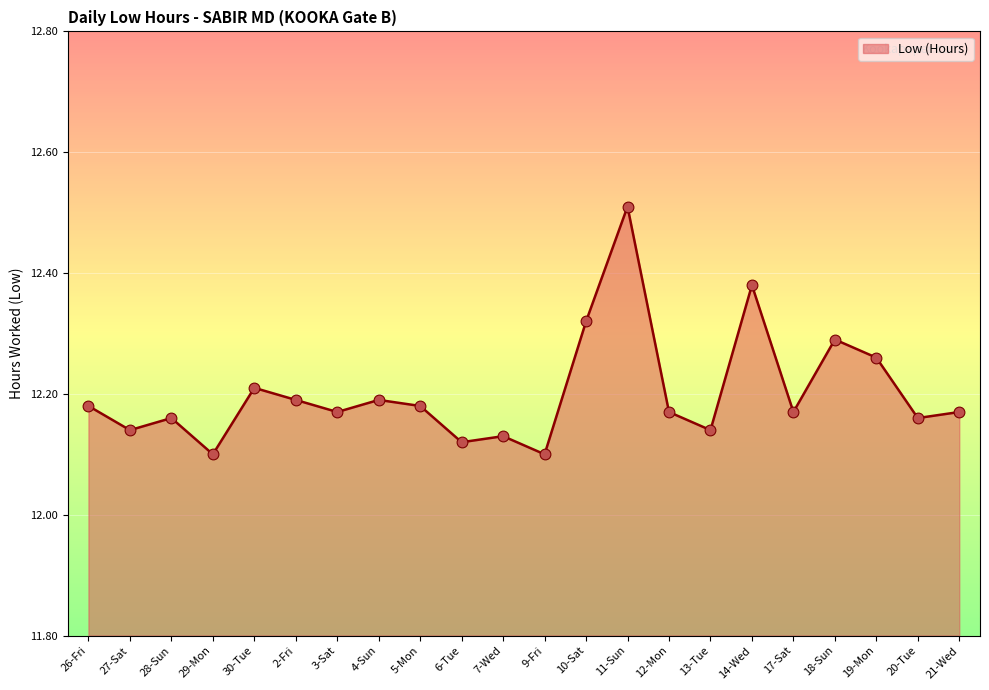

Between 13-Tue and 4-Sun, which is larger?

4-Sun